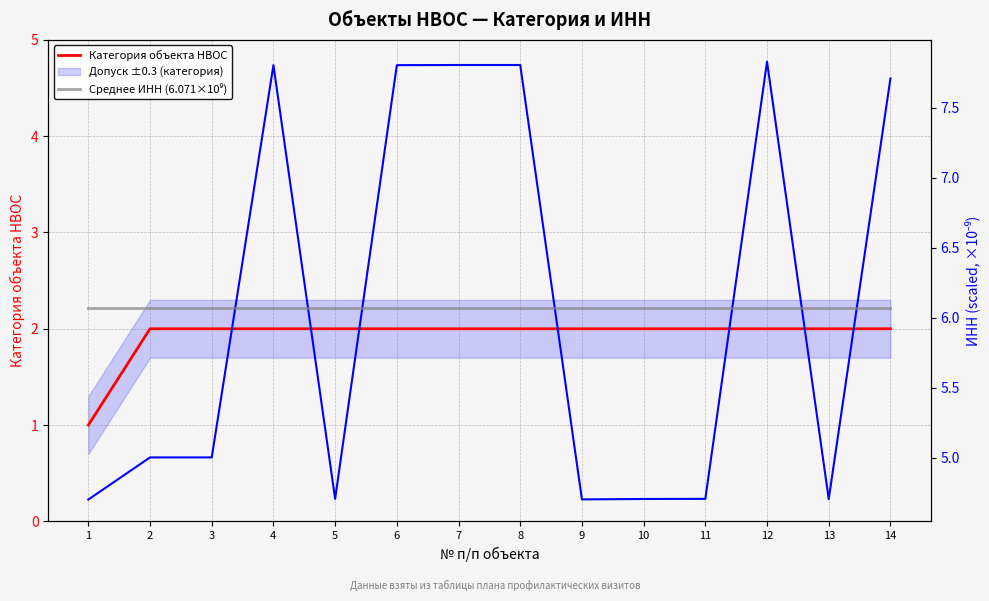

Between which two adjacent categories do ИНН (×10⁻⁹) and Среднее ИНН (6.071×10⁹) first intersect?

3 and 4